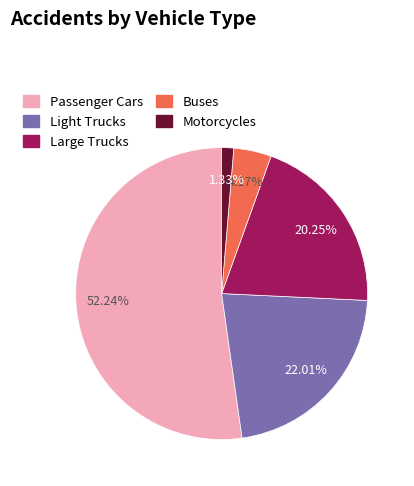

How many slices are in this pie chart?

5